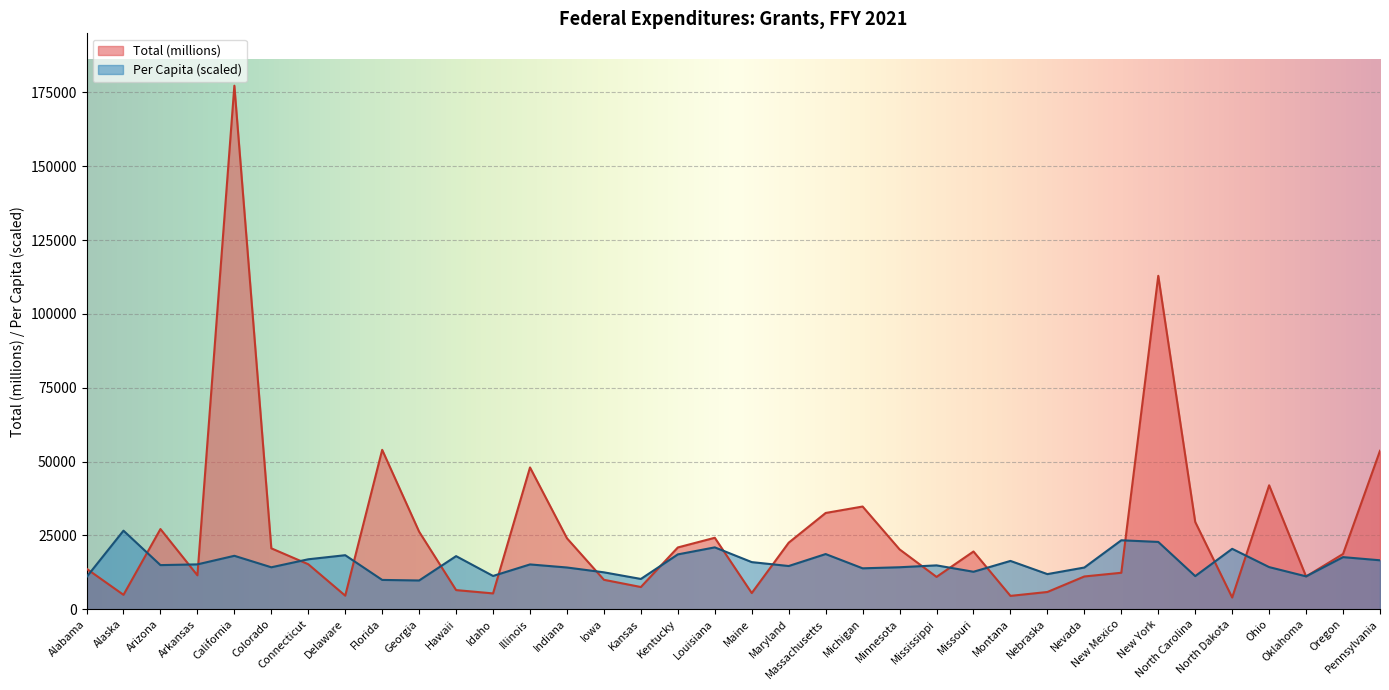

Reading right to left, what are all the values shown in this chart?

Total (millions): 53653.8	18709.0	11080.7	41962.8	3959.5	29547.5	112907.4	12340.3	11087.6	5831.6	4510.8	19543.4	10941.3	20257.1	34772.8	32590.2	22526.3	5468.3	24193.4	20912.7	7513.1	9963.4	24018.1	48010.8	5347.5	6473.6	26245.0	53965.9	4585.2	15230.8	20614.2	177295.1	11477.8	27144.3	4868.1	13715.8
Per Capita: 16565.1	17635.5	11124.9	14257.8	20450.4	11208.7	22782.7	23343.8	14115.3	11886.4	16349.8	12681.7	14845.2	14206.1	13847.6	18675.6	14624.6	15949.7	20941.6	18562.1	10247.3	12489.2	14124.8	15165.2	11259.6	17974.2	9726.9	9916.9	18290.4	16907.5	14196.2	18085.3	15182.5	14931.5	26594.3	10892.7